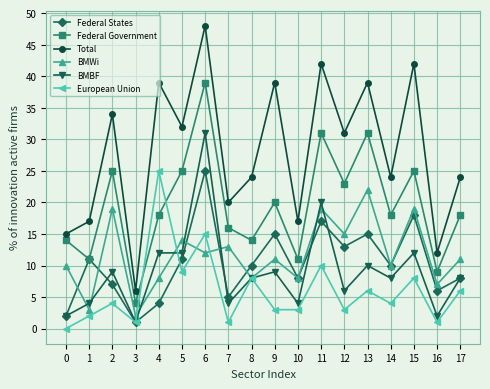

True or false: Total and Federal States intersect in this chart.

False